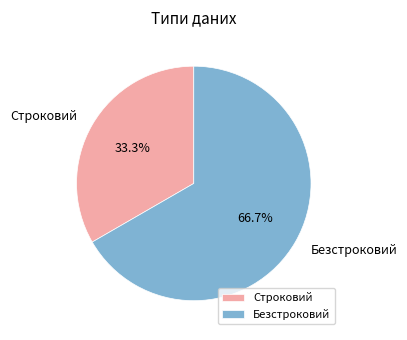

The Строковий slice represents 28% of the pie. True or false?

False